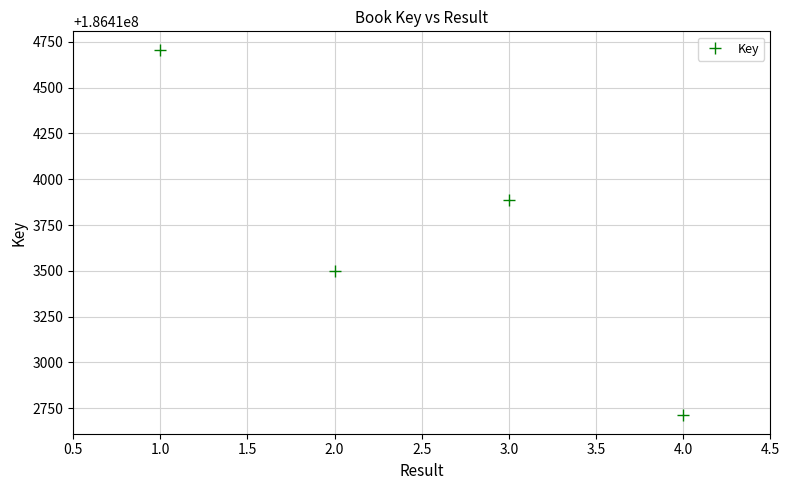

Which label corresponds to the smallest value in the chart?

4.0